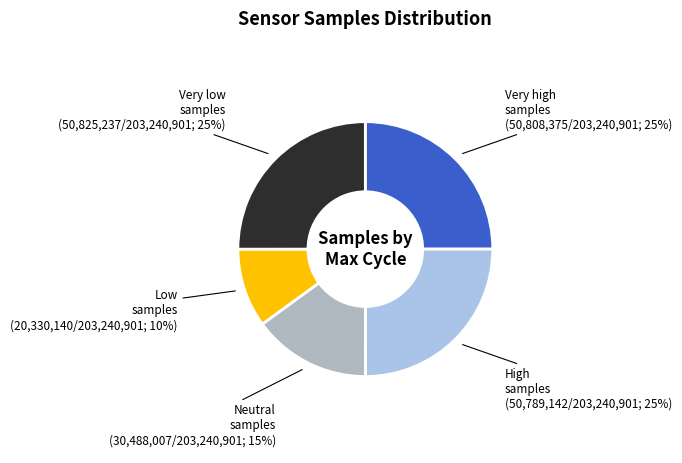

To the nearest percent, what is the average slice percentage?

20%